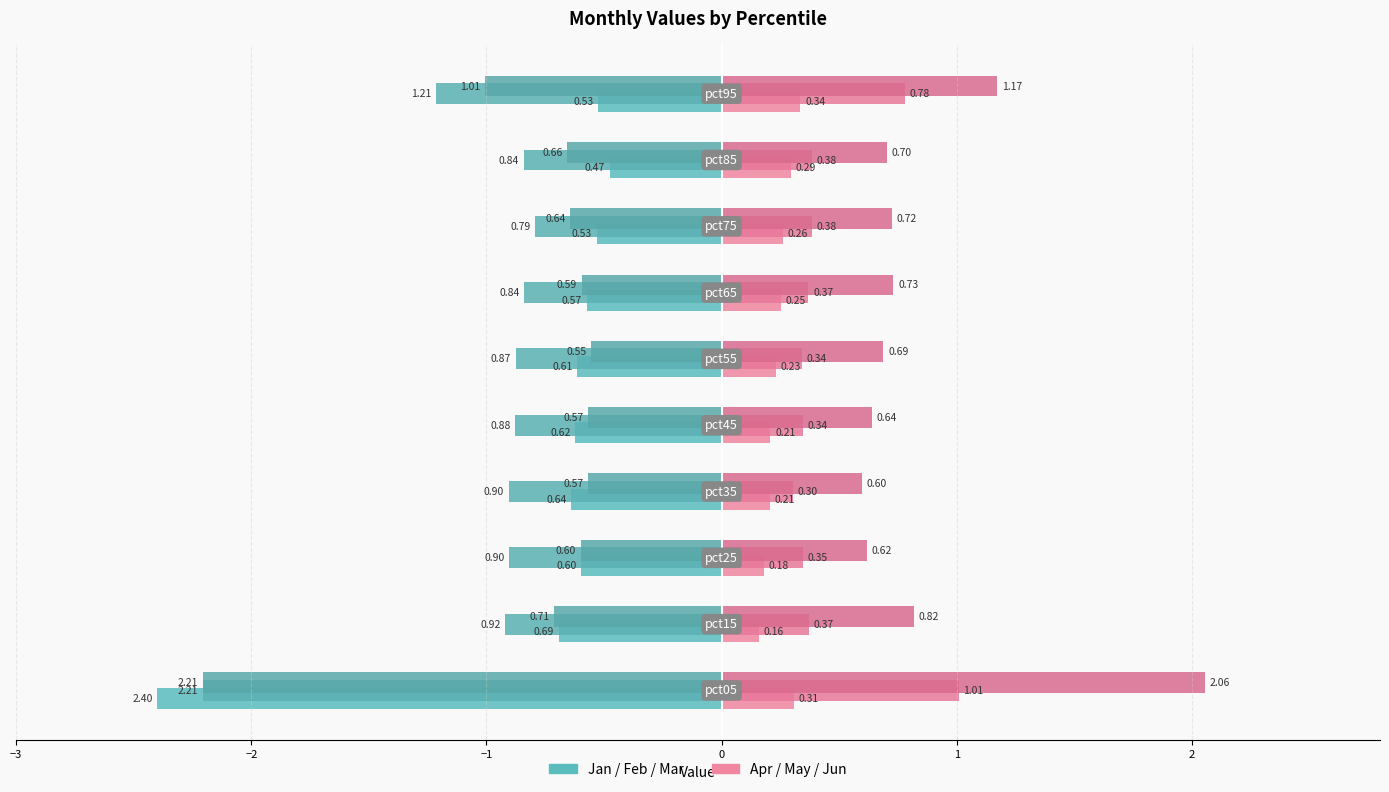

What position from the right is −2?

9